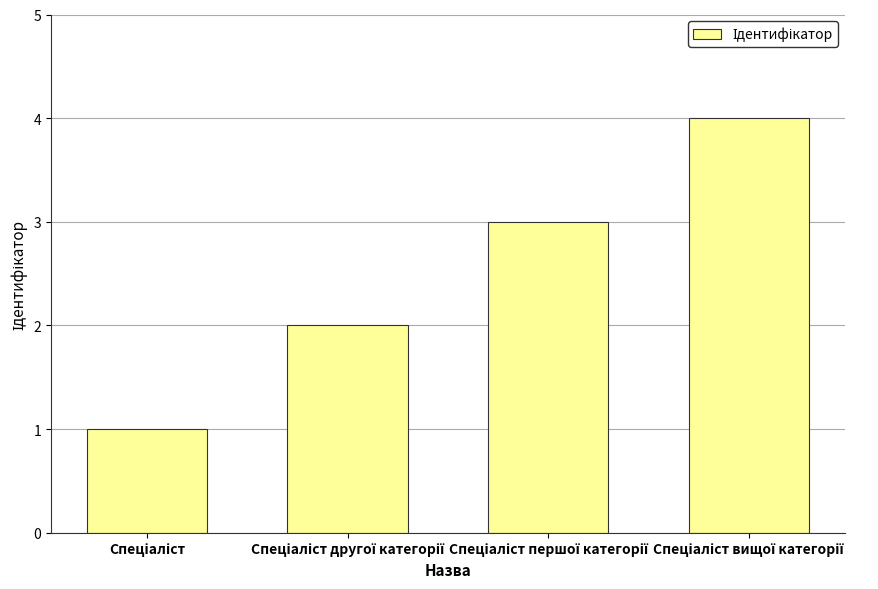

What is the difference between the maximum and minimum values?

3